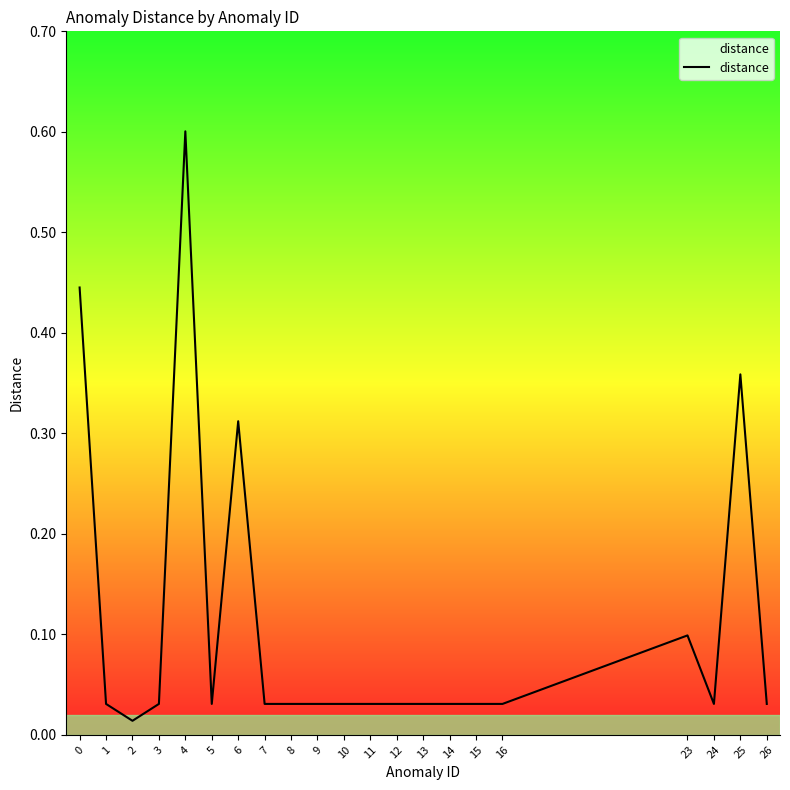

What is the maximum value shown in the chart?

0.6